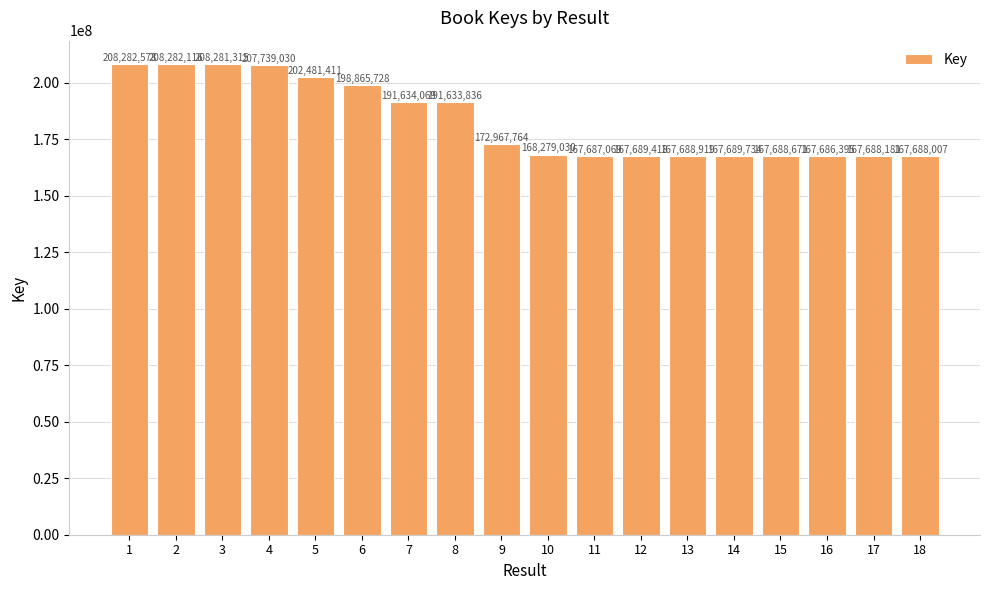

Reading left to right, what are all the values shown in this chart?

208282578	208282116	208281315	207739030	202481411	198865728	191634069	191633836	172967764	168279030	167687069	167689418	167688919	167689734	167688671	167686395	167688181	167688007